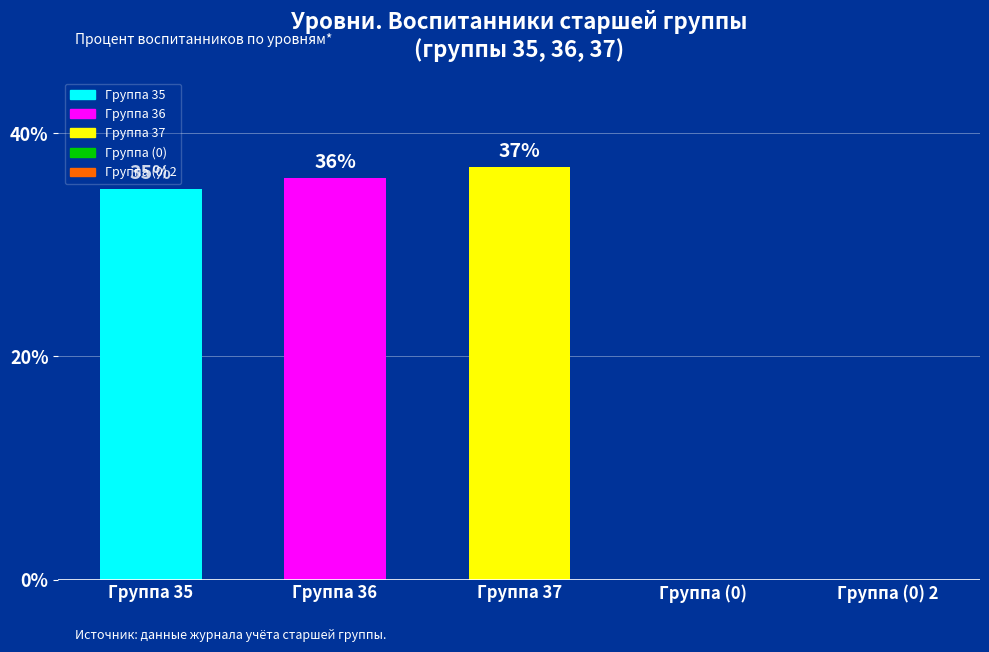

Count the number of categories in the chart.

5